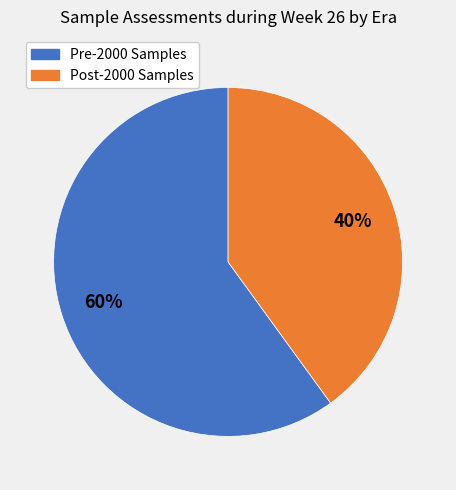

Does any single category account for the majority?

Yes